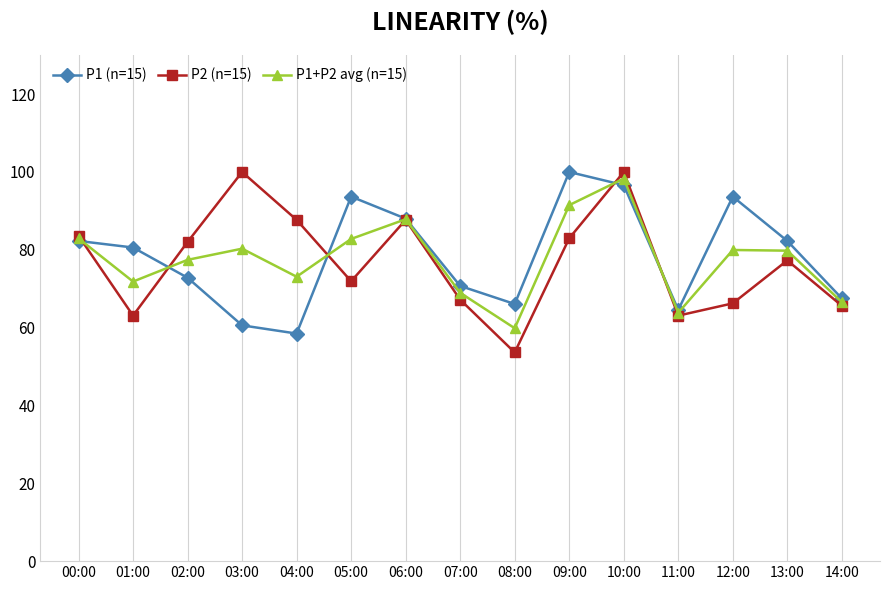

How many interior local peaks does the P1+P2 avg (n=15) series have?

4